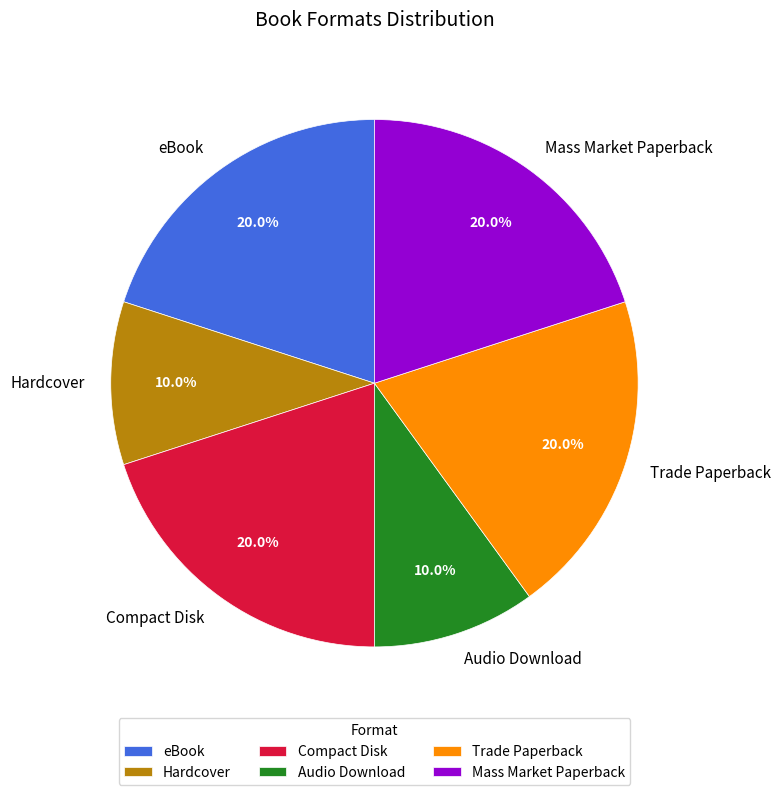

What is the ratio of the value at Mass Market Paperback to the value at Hardcover?

2.0